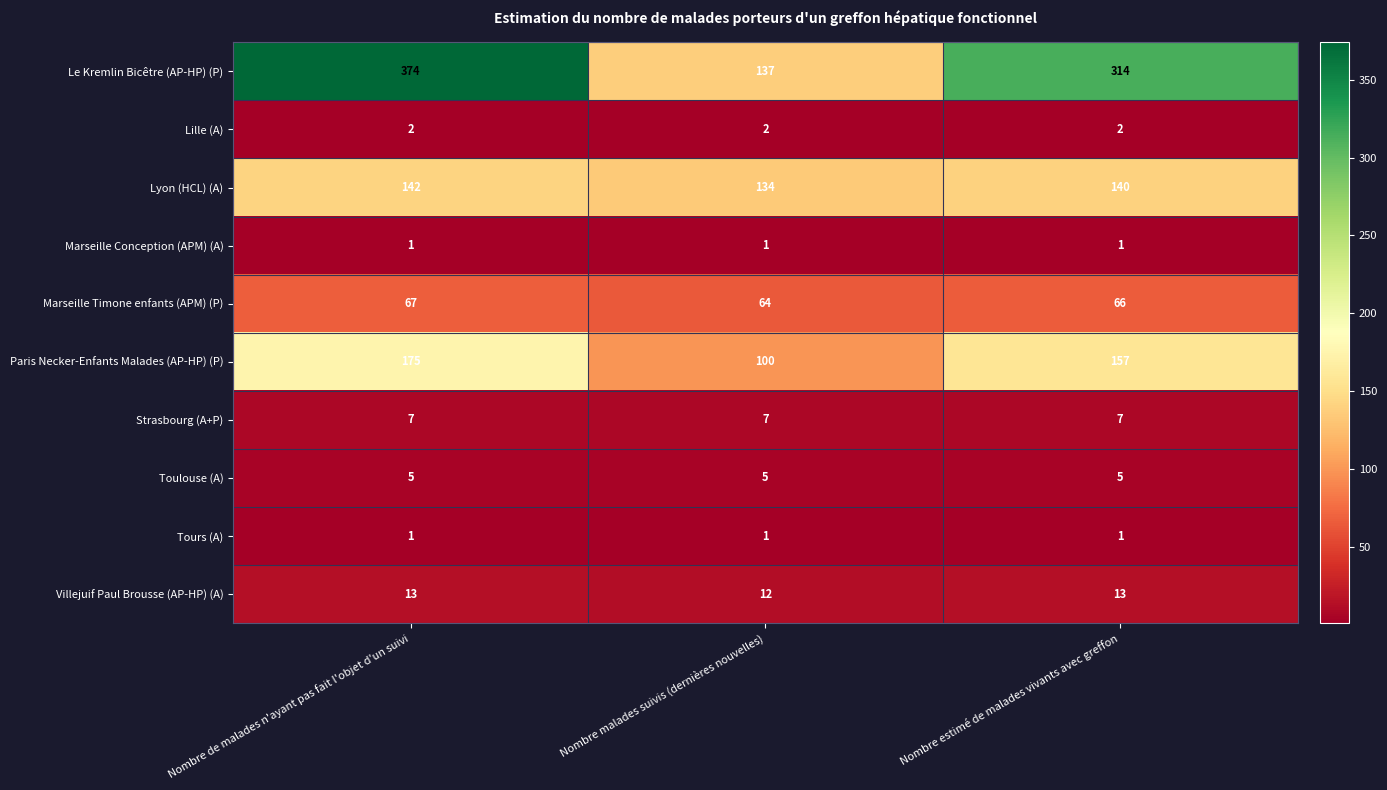

At which label does Paris Necker-Enfants Malades (AP-HP) (P) first exceed 157?

Nombre de malades n'ayant pas fait l'objet d'un suivi